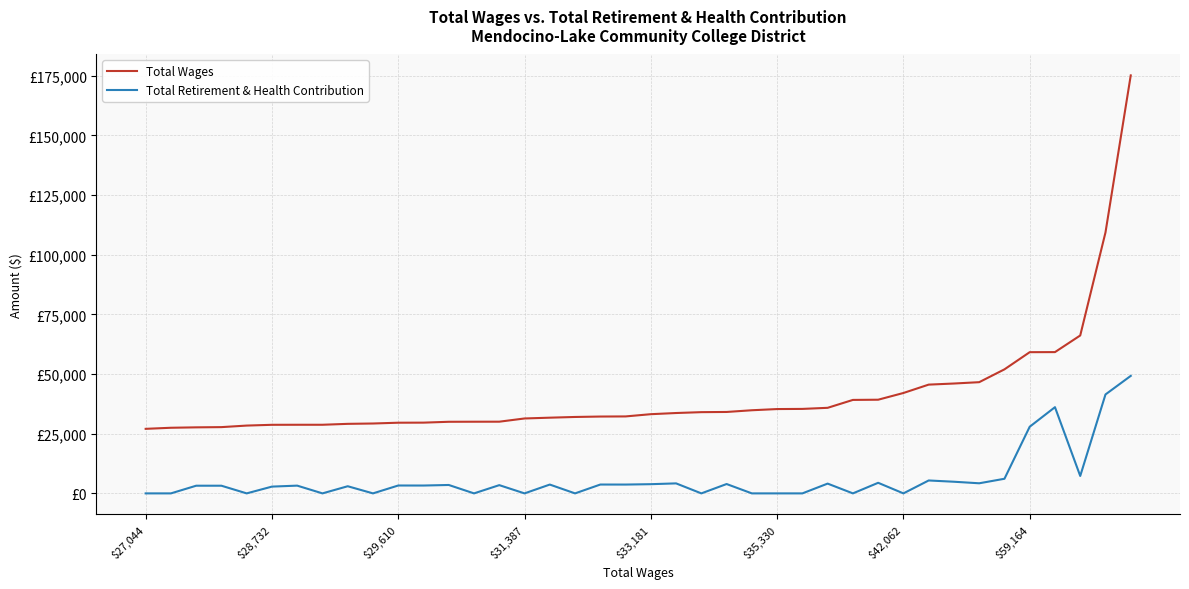

True or false: Total Retirement & Health Contribution and Total Wages intersect in this chart.

False